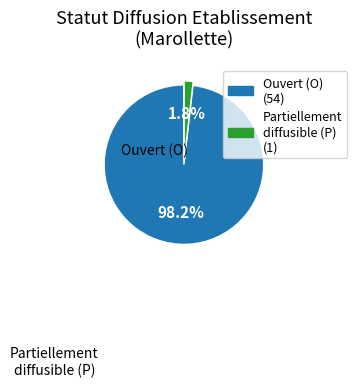

Does any single category account for the majority?

Yes